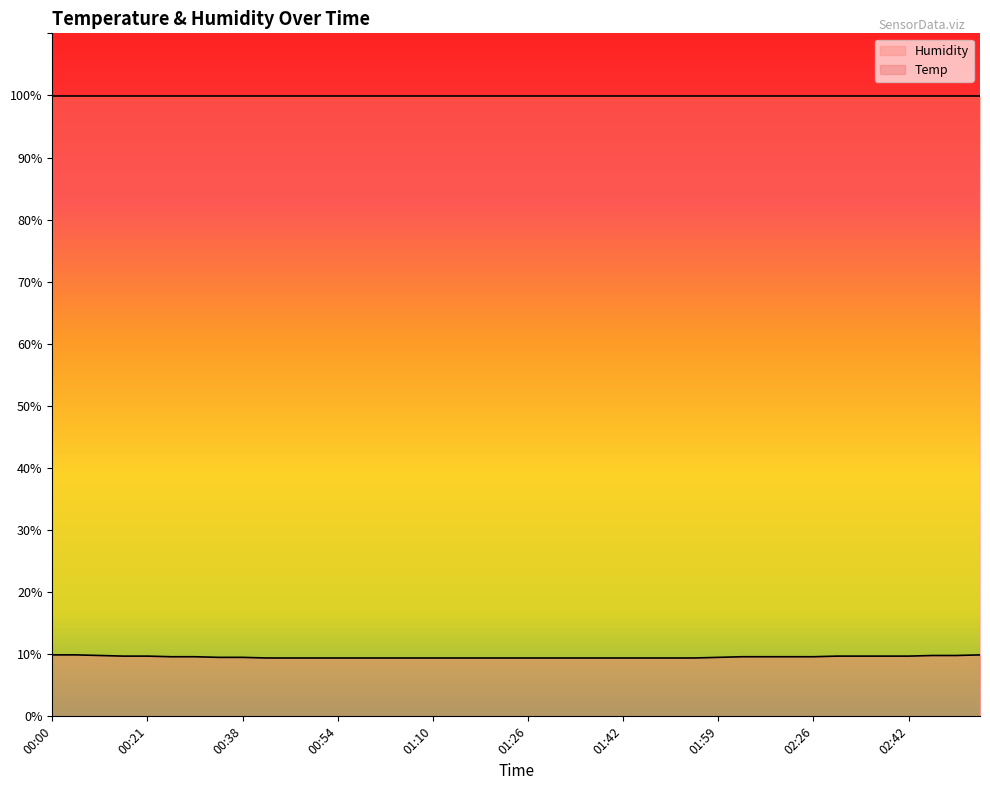

Reading left to right, list all the values displayed in this chart.

00:00=9.9	00:04=9.9	00:08=9.8	00:17=9.7	00:21=9.7	00:26=9.6	00:30=9.6	00:34=9.5	00:38=9.5	00:42=9.4	00:46=9.4	00:50=9.4	00:54=9.4	00:58=9.4	01:02=9.4	01:06=9.4	01:10=9.4	01:14=9.4	01:18=9.4	01:22=9.4	01:26=9.4	01:30=9.4	01:34=9.4	01:38=9.4	01:42=9.4	01:46=9.4	01:50=9.4	01:54=9.4	01:59=9.5	02:13=9.6	02:18=9.6	02:22=9.6	02:26=9.6	02:30=9.7	02:34=9.7	02:38=9.7	02:42=9.7	02:47=9.8	02:55=9.8	03:00=9.9